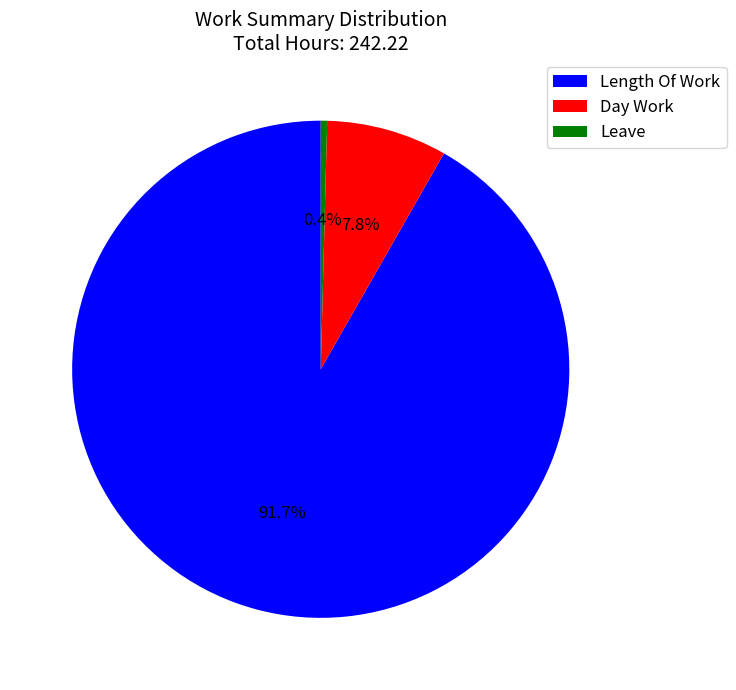

Between Leave and Day Work, which is larger?

Day Work